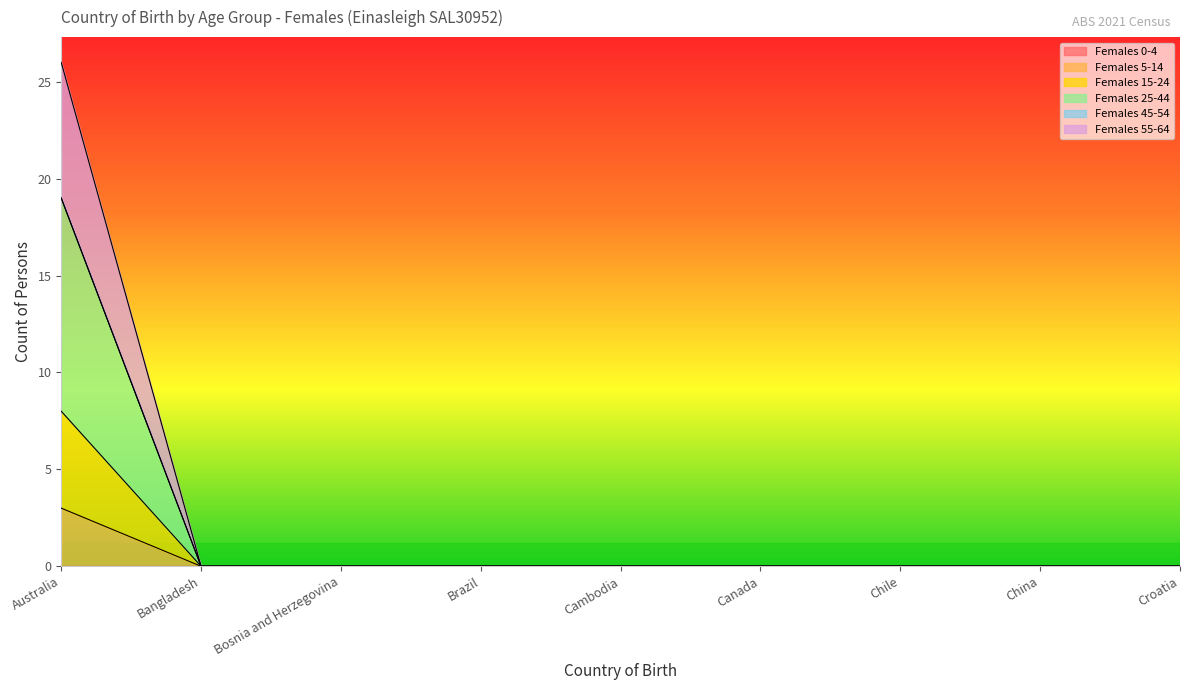

True or false: Females 15-24 and Females 25-44 intersect in this chart.

False